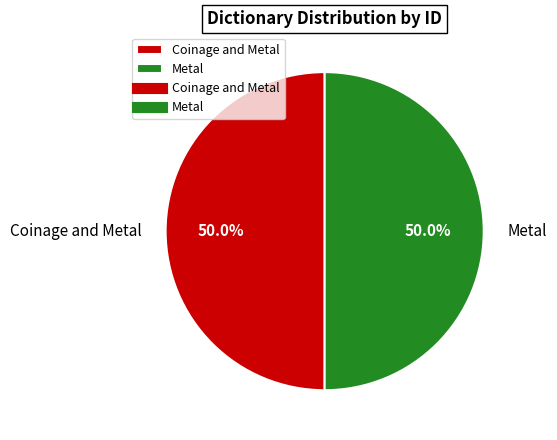

What percentage do Metal and Coinage and Metal together represent?

100.0%